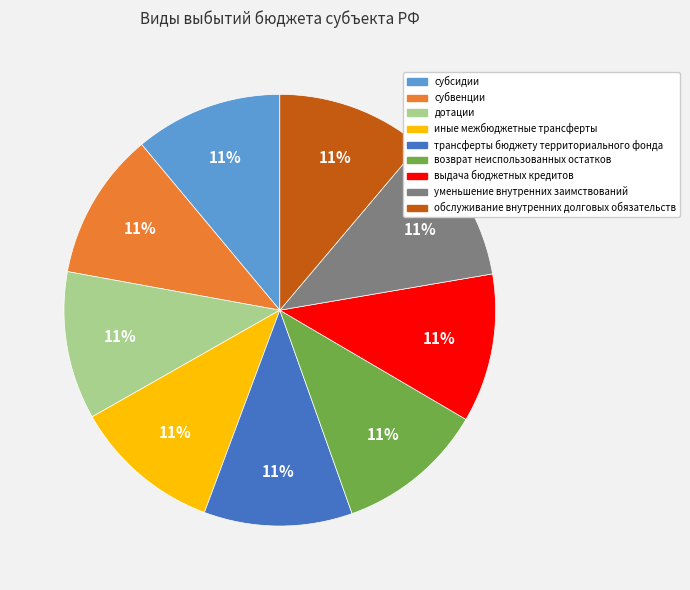

What is the ratio of the value at выдача бюджетных кредитов to the value at дотации?

1.0